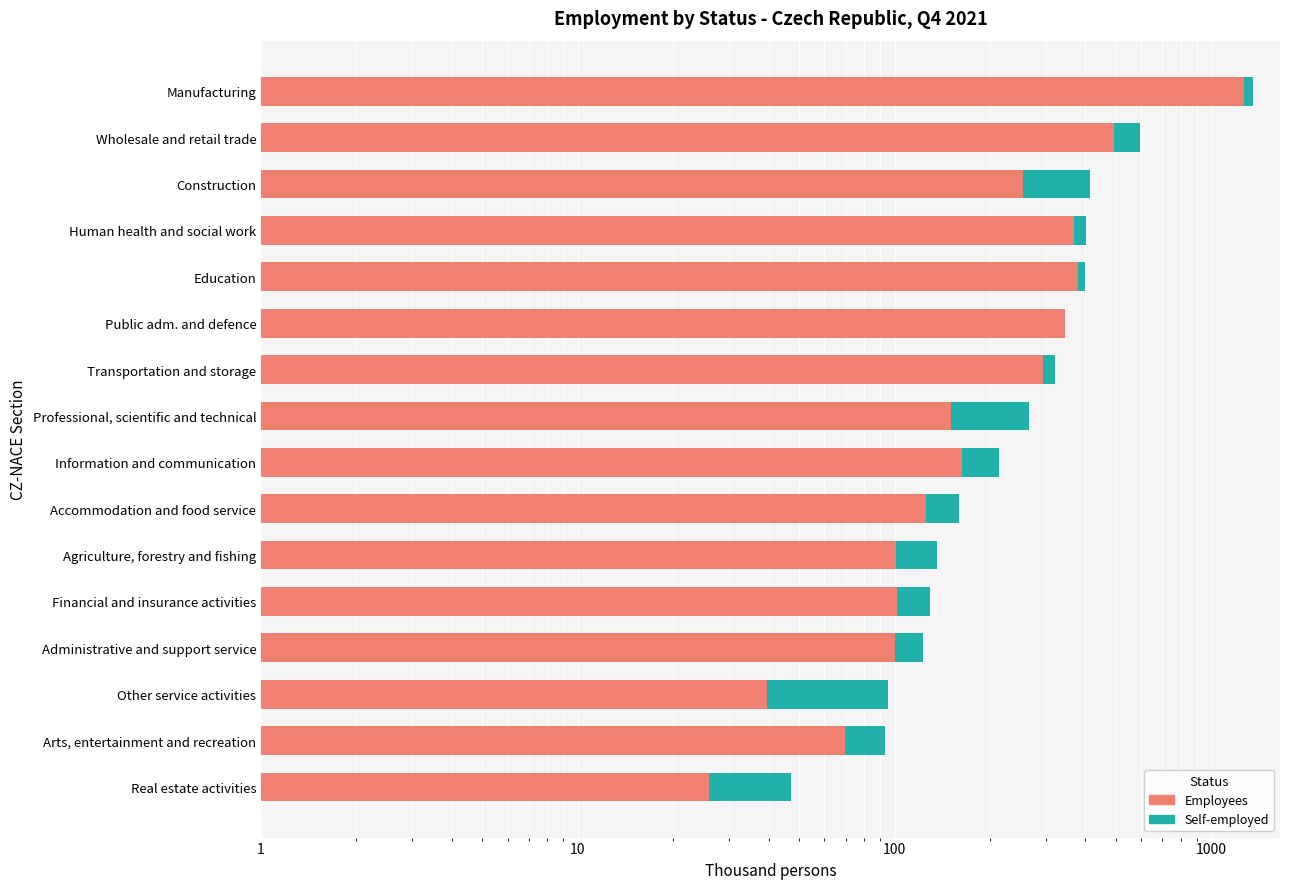

How many values in the Self-employed series exceed 33?

8